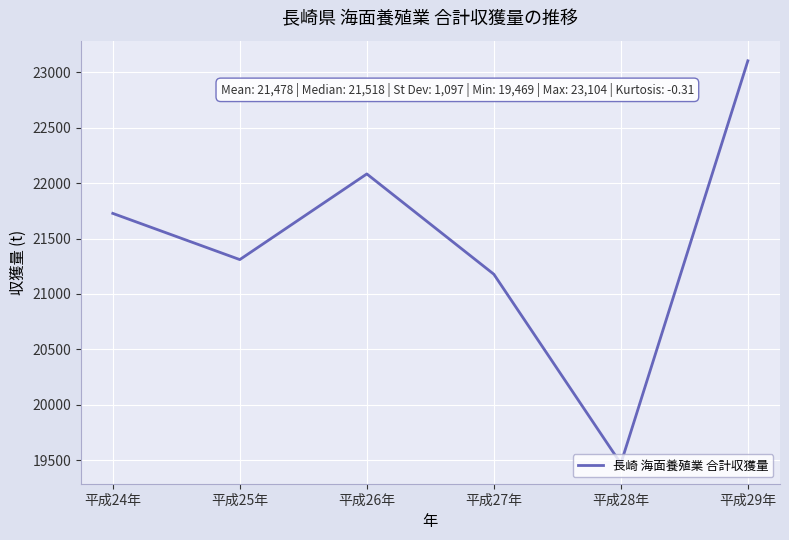

What is the change in value from 平成25年 to 平成27年?

-132